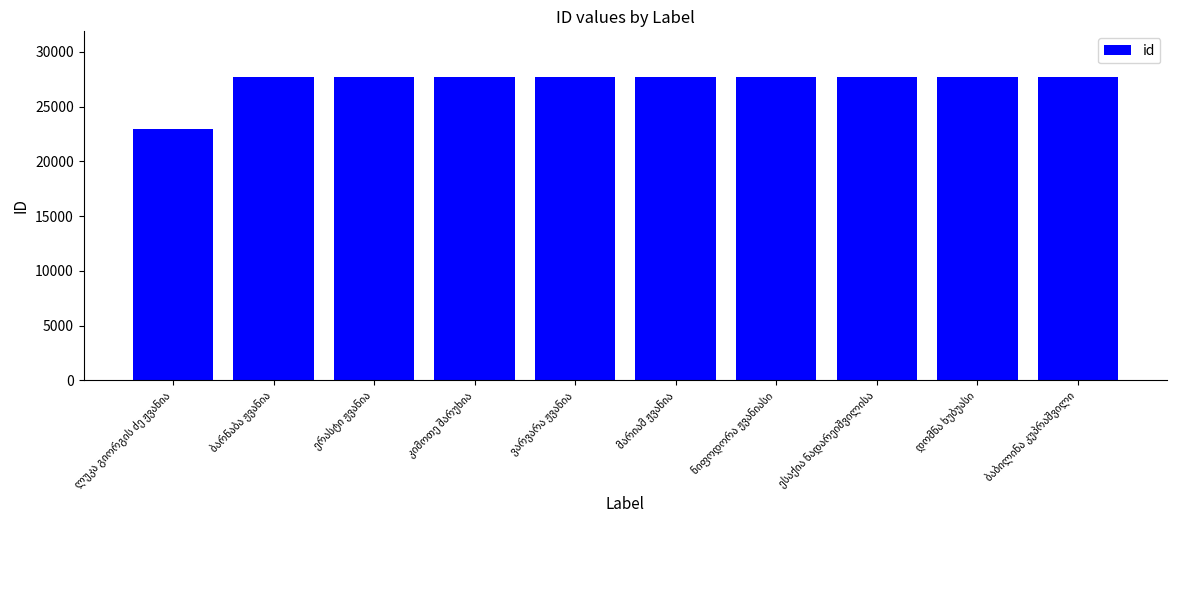

What is the average value?

27236